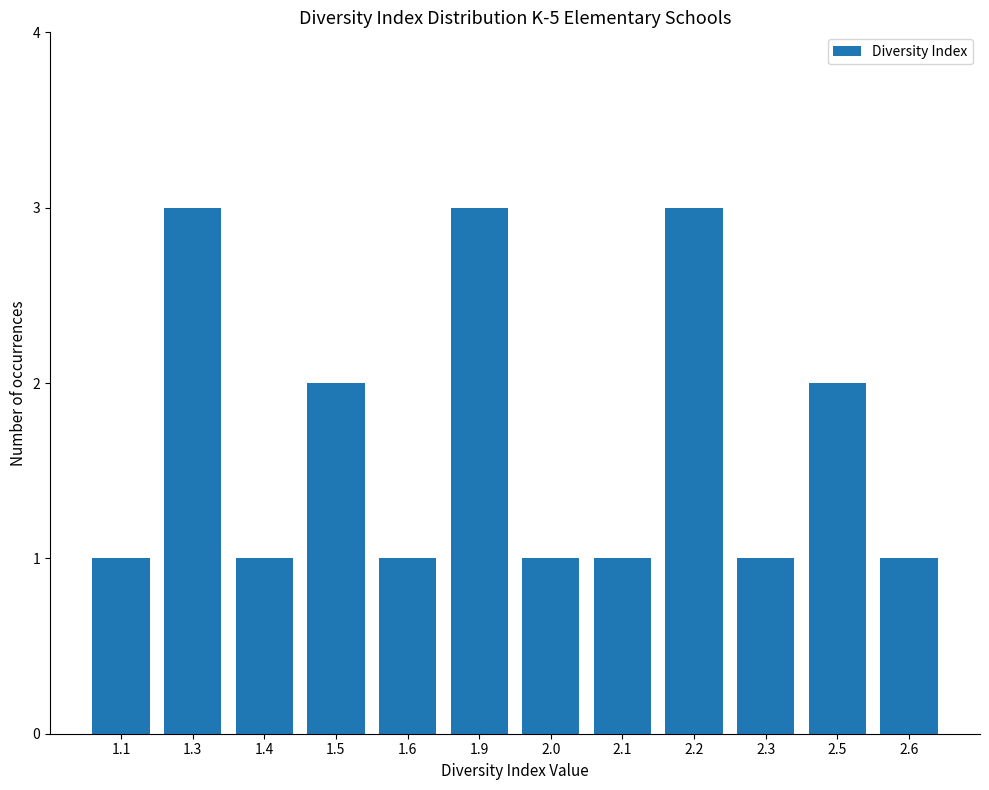

Count the values in the range 1 to 3.

12